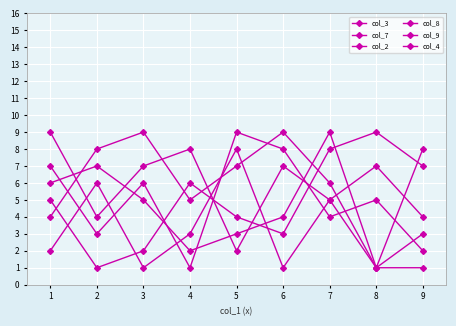

How many intersections are there between col_2 and col_7?

3